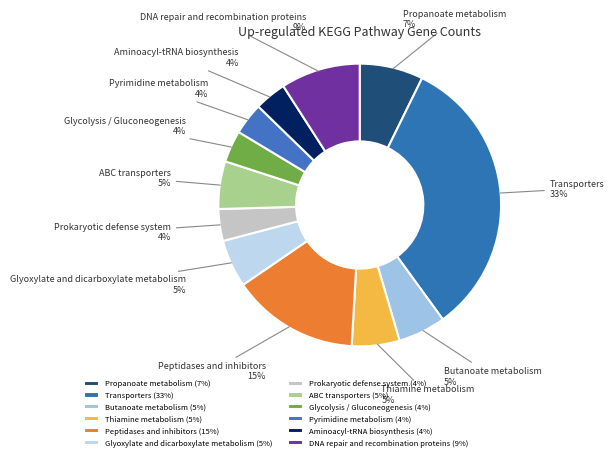

What is the ratio of the value at ABC transporters to the value at Thiamine metabolism?

1.0